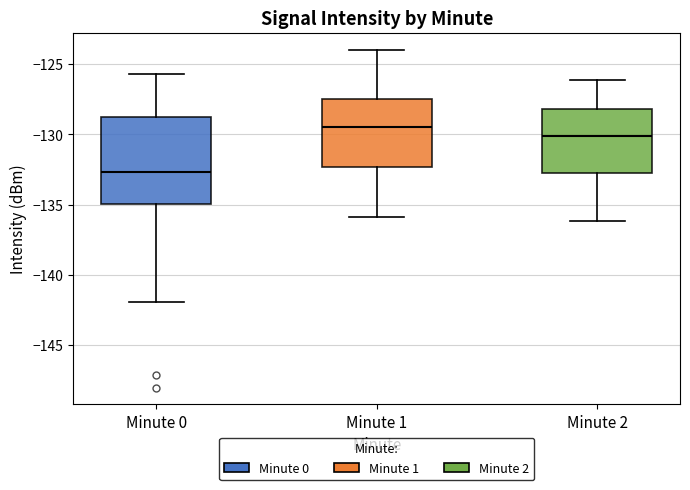

Reading left to right, transcribe this box plot: for each box, give where its median line is, the range the box spans, and where its two whiskers end, as read against the y-axis. The values are not printed on the chart, so give them approximately, as read against the axis.

Minute 0: median -132.5, box -135.0 to -128.5, whiskers -142.0 to -125.5
Minute 1: median -129.5, box -132.5 to -127.5, whiskers -136.0 to -124.0
Minute 2: median -130.0, box -132.5 to -128.0, whiskers -136.0 to -126.0